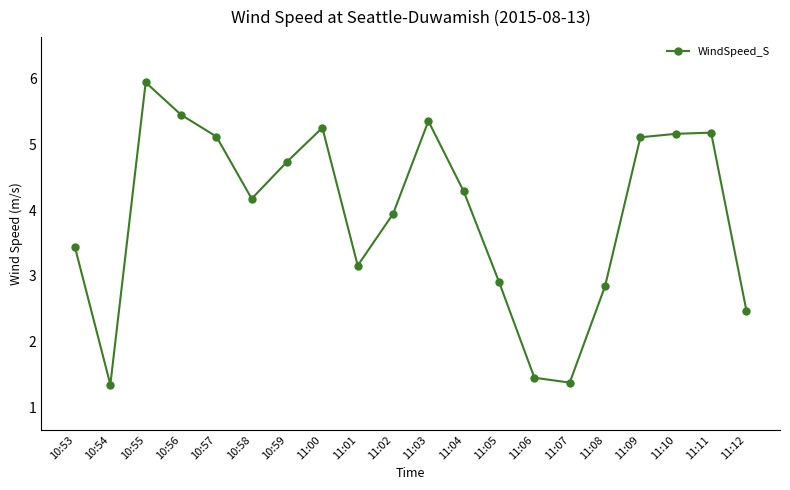

What is the difference between the values at 10:57 and 11:04?

0.8